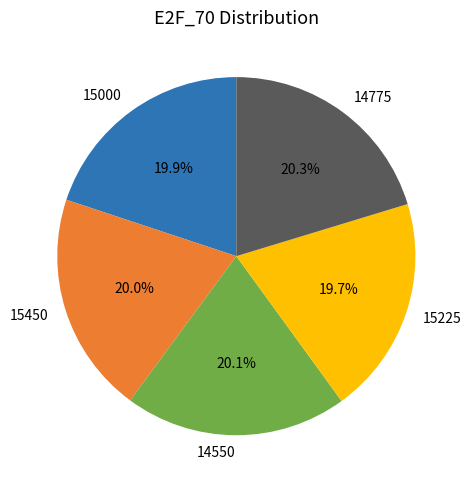

What is the ratio of the value at 15450 to the value at 14550?

1.0